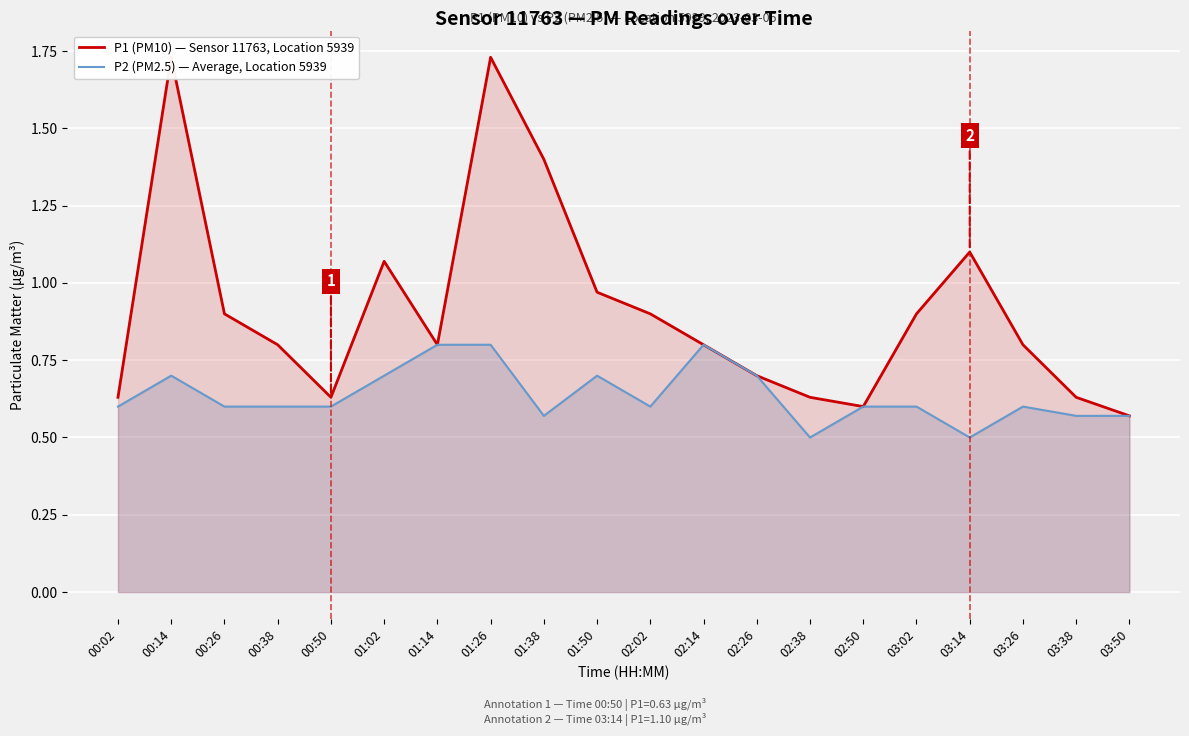

Between 00:38 and 02:38, which is larger?

00:38